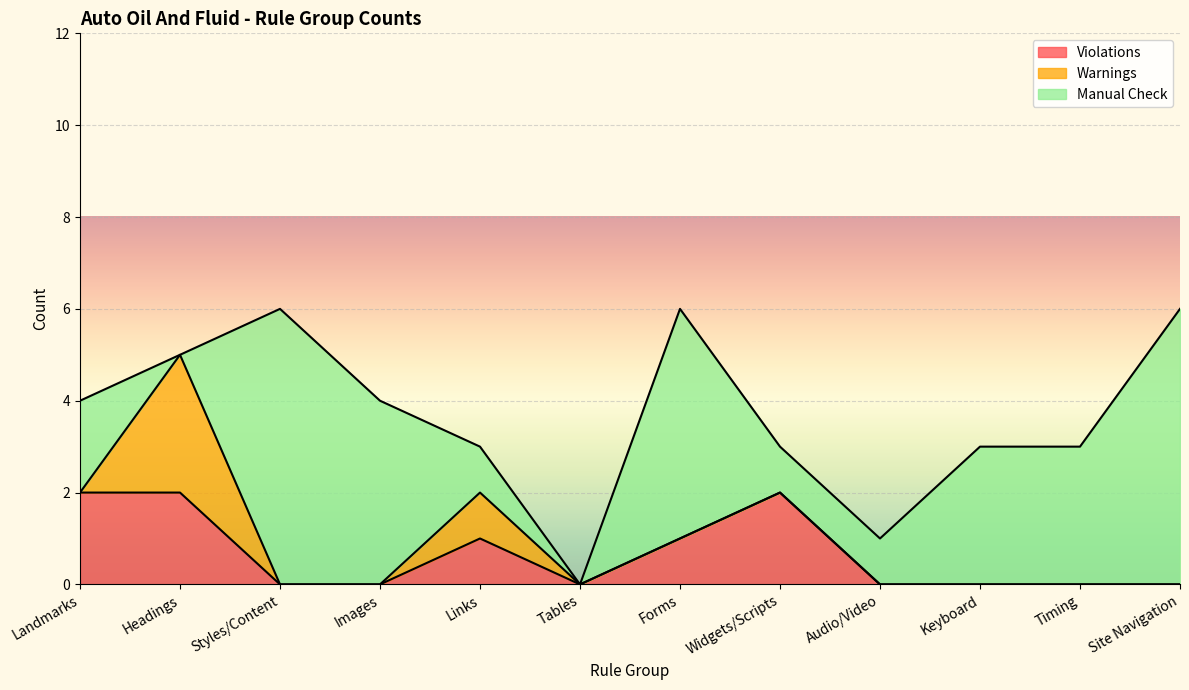

At how many categories does at least one series exceed 4?

3